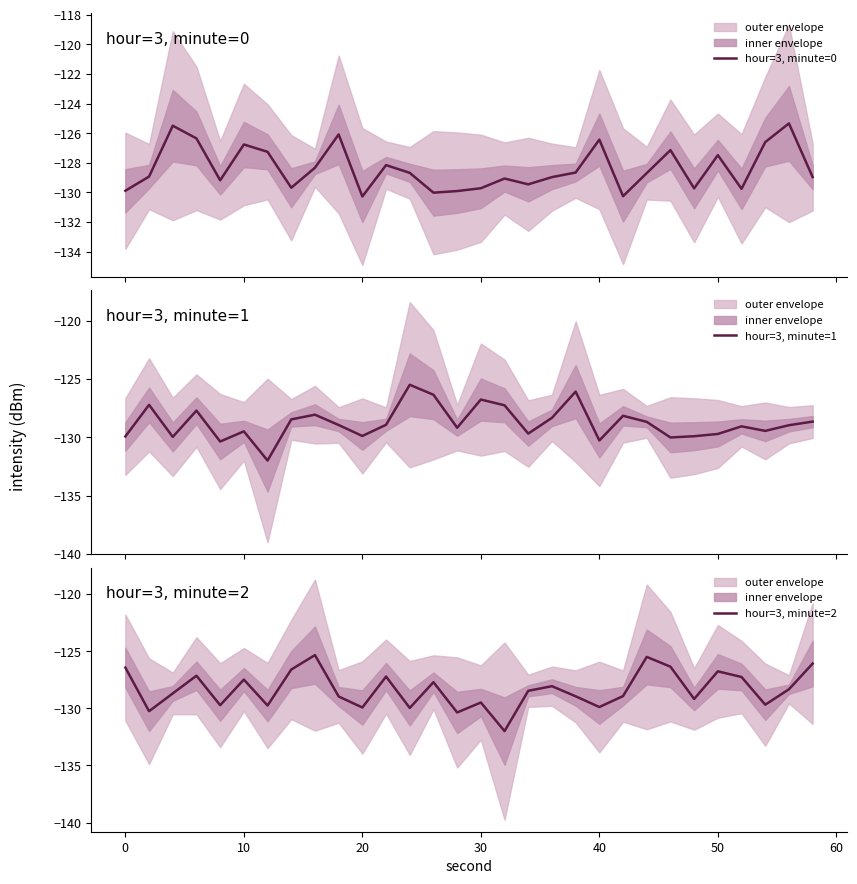

What is the sum of all hour=3, minute=0 values?

-3851.2